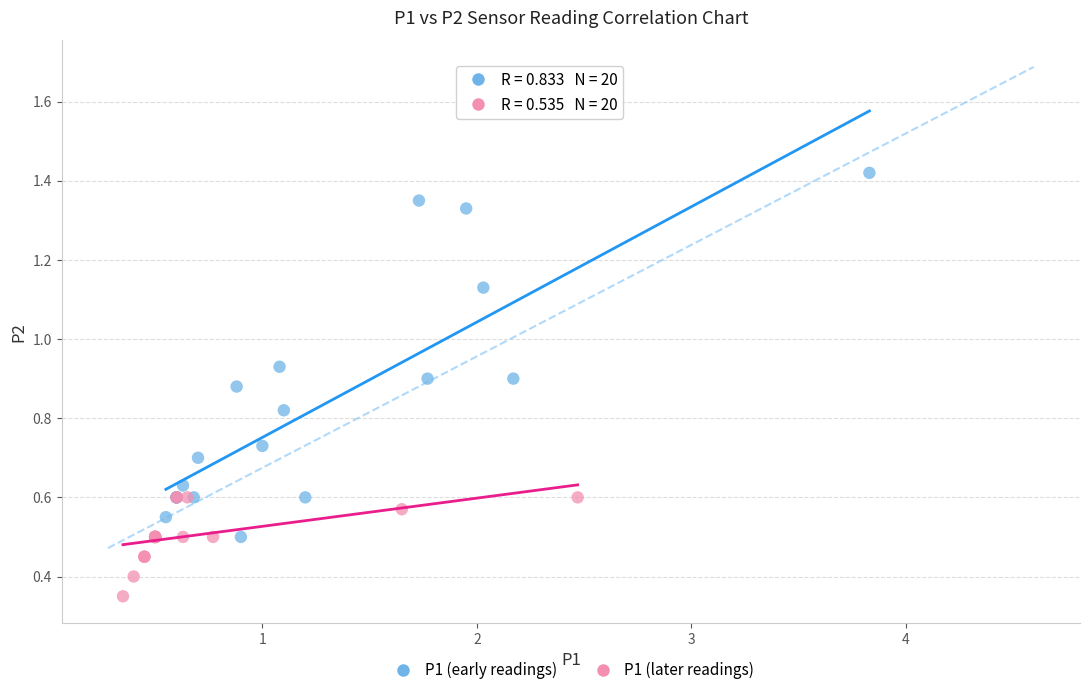

Which series contains the highest Y value?

P1 (early readings)